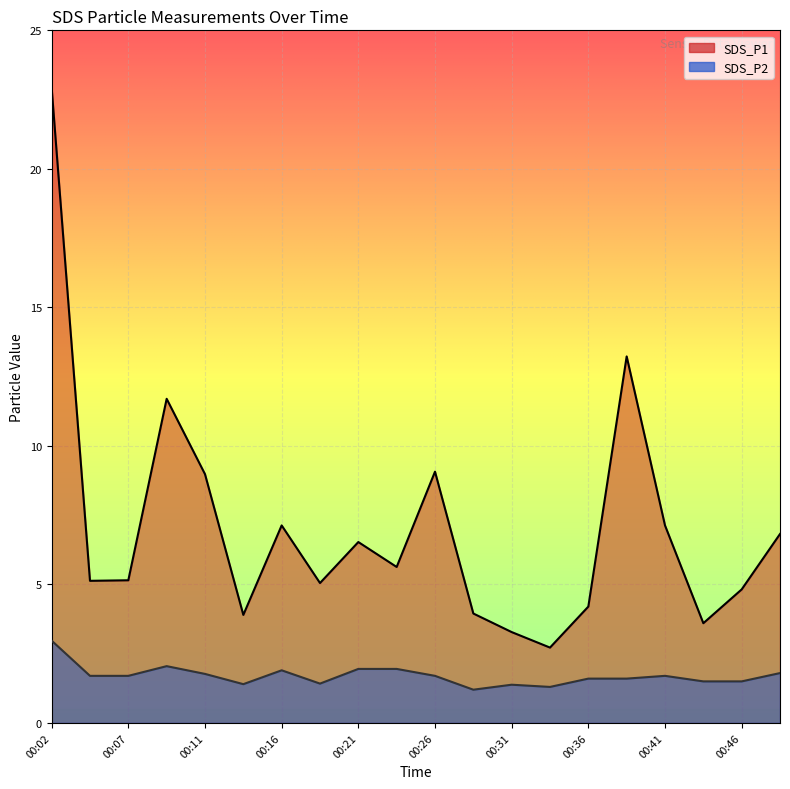

Rank the series by their maximum value, from highest to lowest.

SDS_P1, SDS_P2